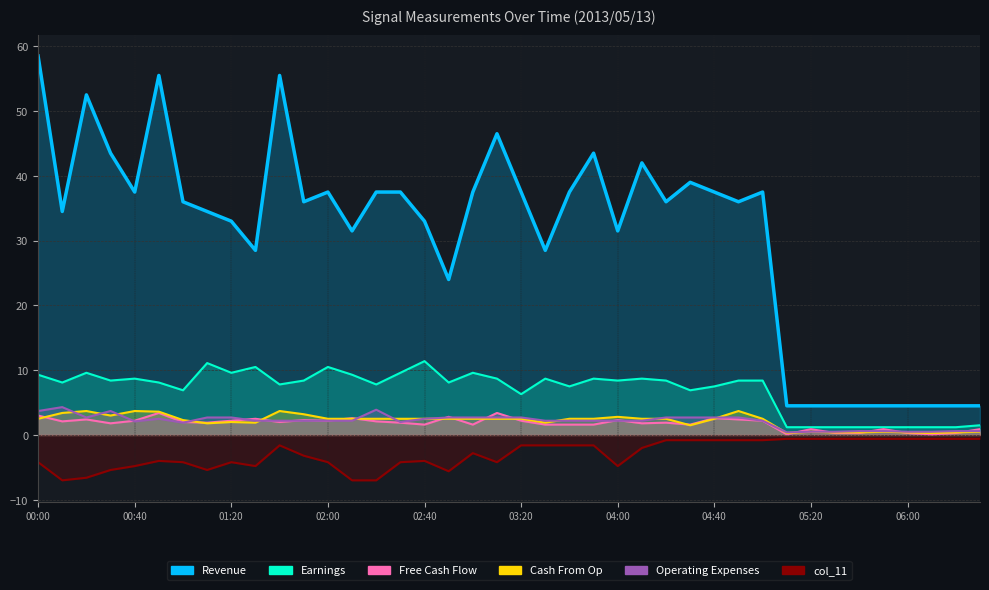

How many lines are shown in the chart?

6